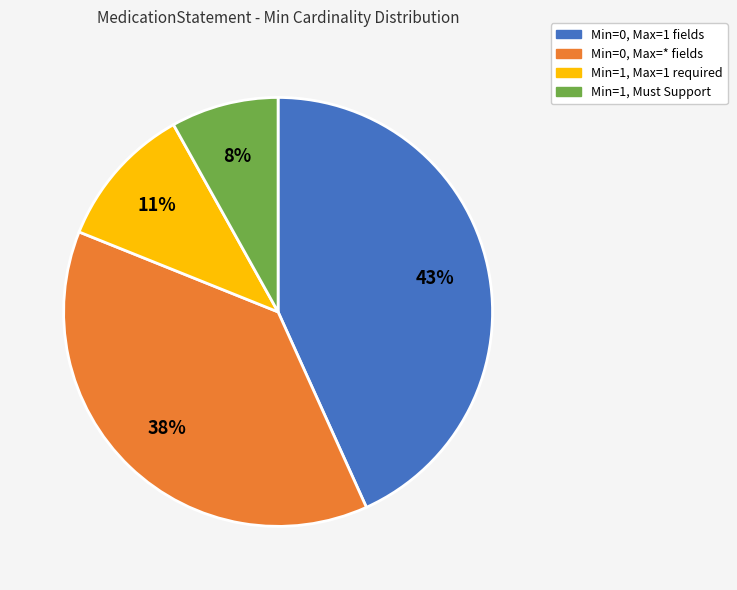

Which category has the biggest portion of the pie?

Min=0, Max=1 fields